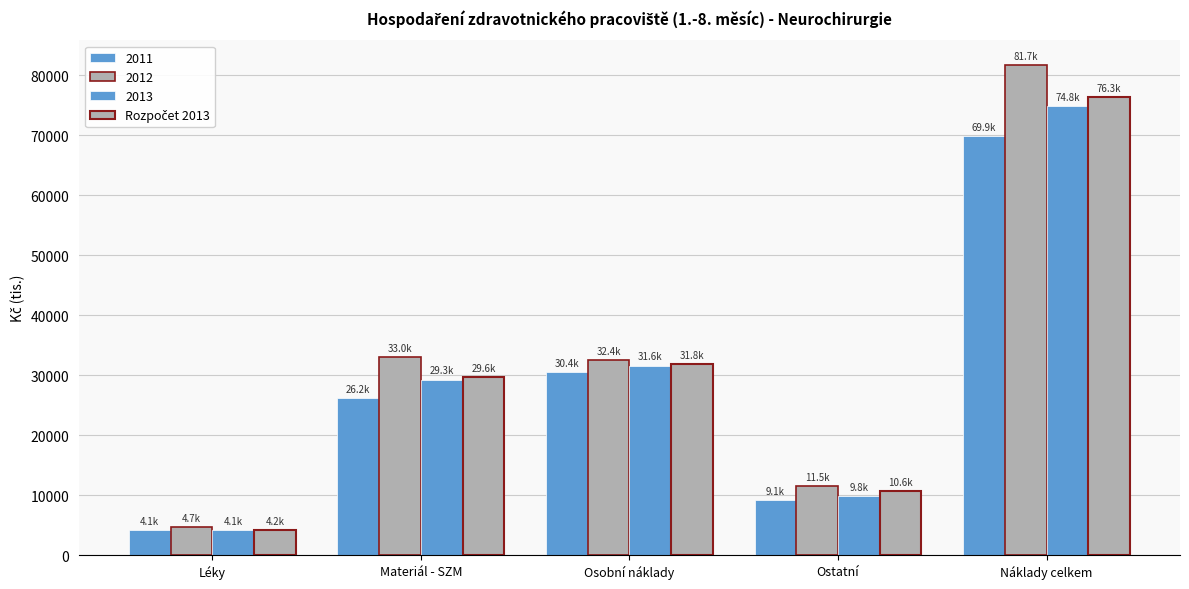

Are the bars horizontal?

No